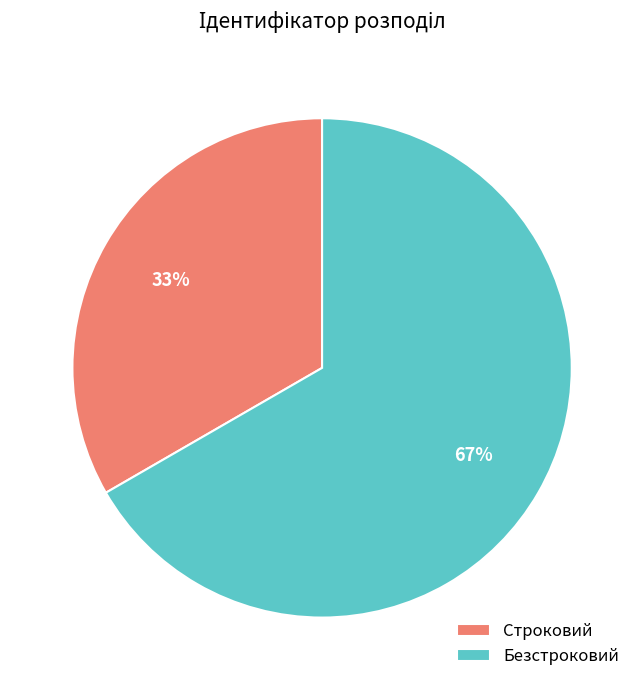

To the nearest percent, what is the combined percentage of Безстроковий and Строковий?

100%